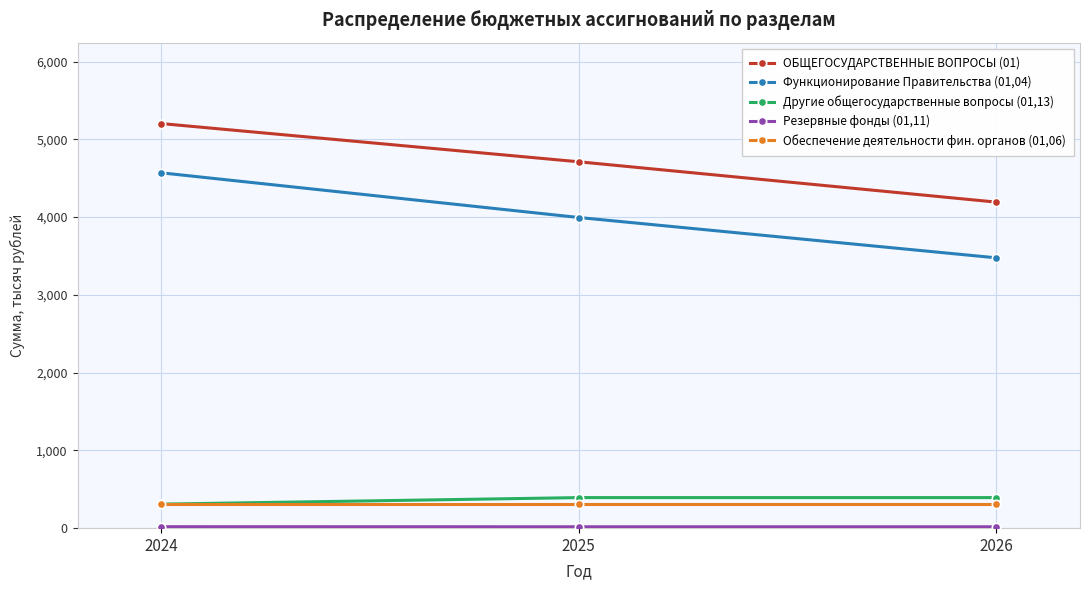

Which series has the largest total across all categories?

ОБЩЕГОСУДАРСТВЕННЫЕ ВОПРОСЫ (01)